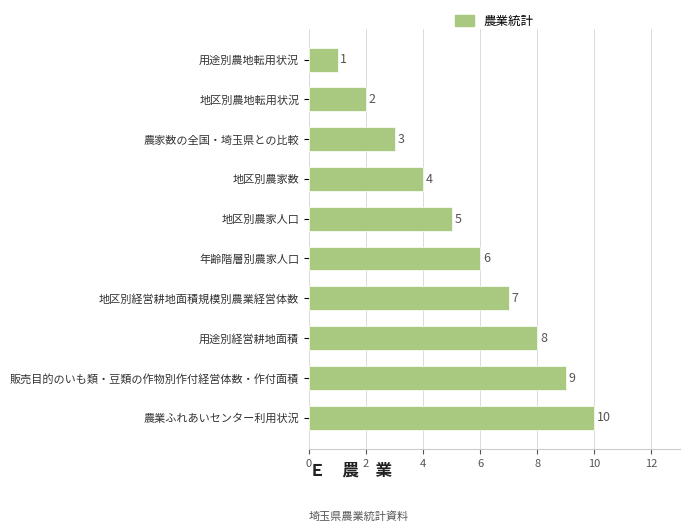

What is the ratio of the value at 地区別農家数 to the value at 年齢階層別農家人口?

0.7